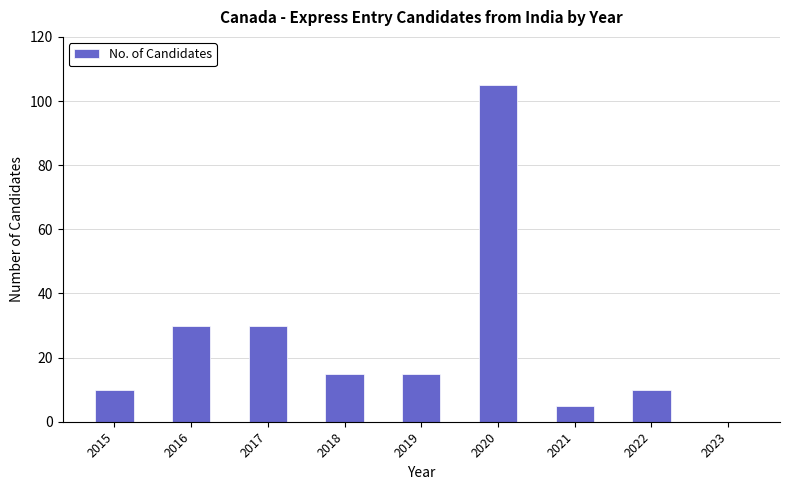

What is the maximum value shown in the chart?

105